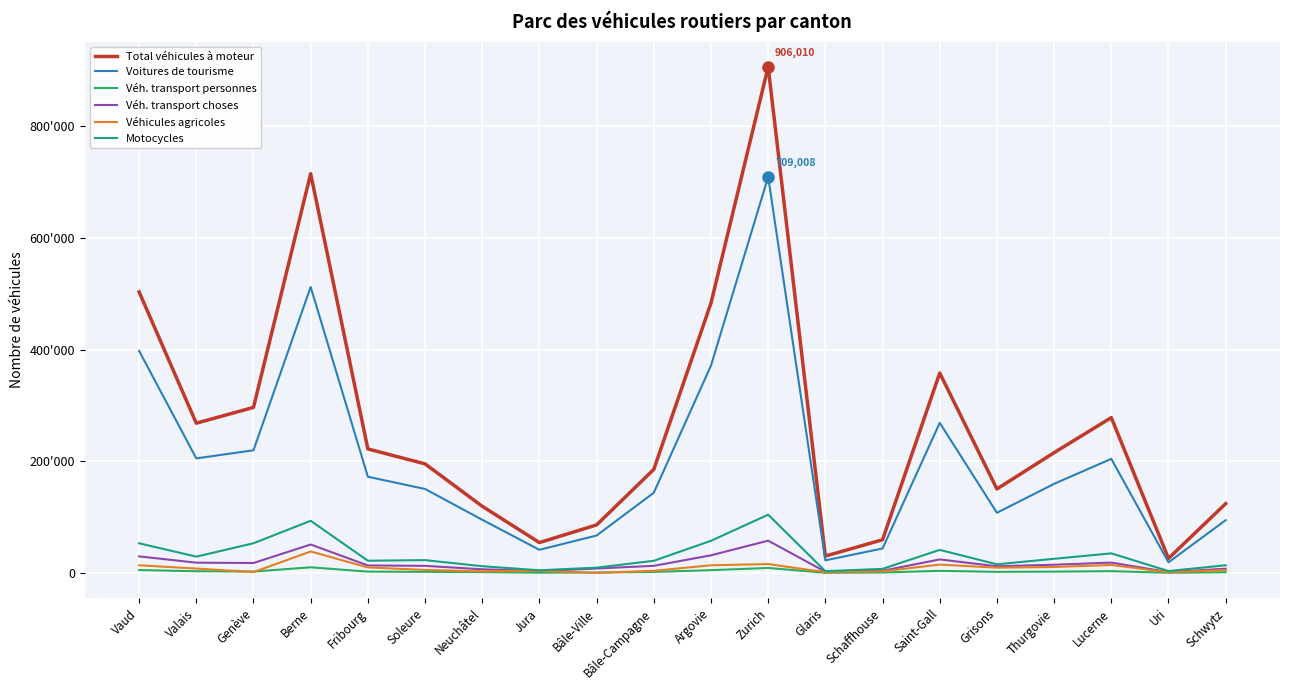

True or false: Total véhicules à moteur has more than 1 interior local peaks.

True